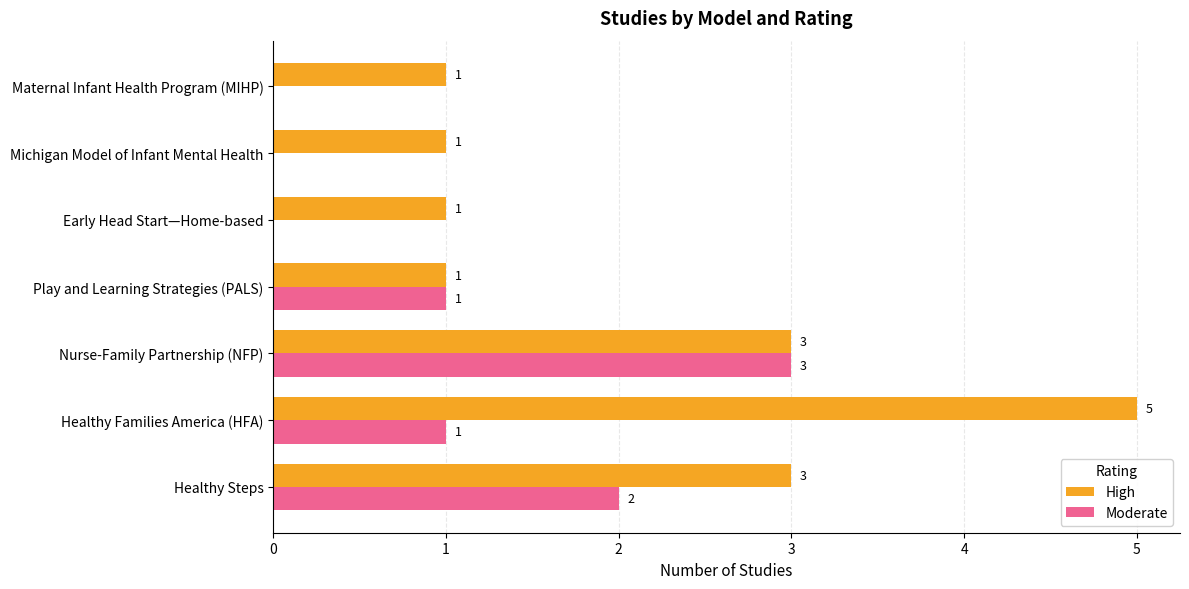

Which series has the largest total across all categories?

High